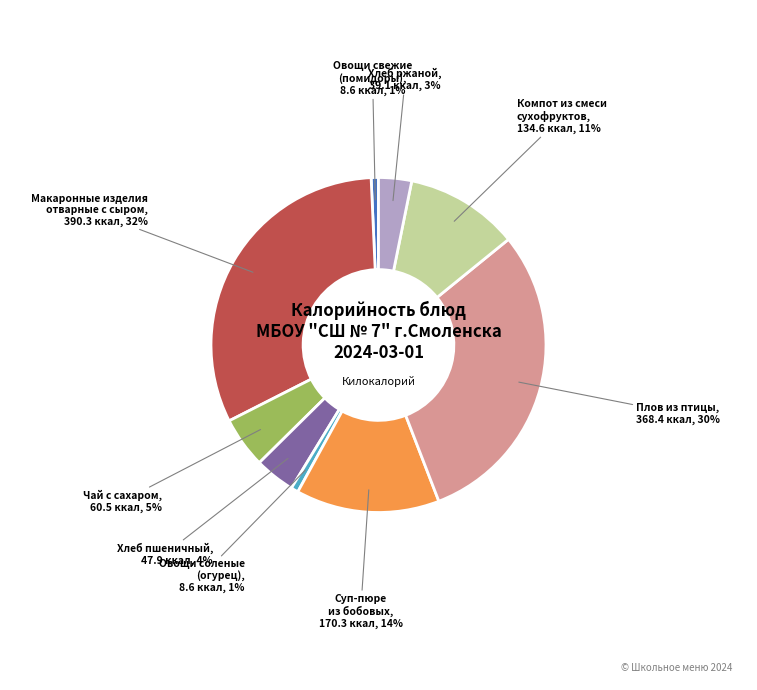

Does any single category account for the majority?

No